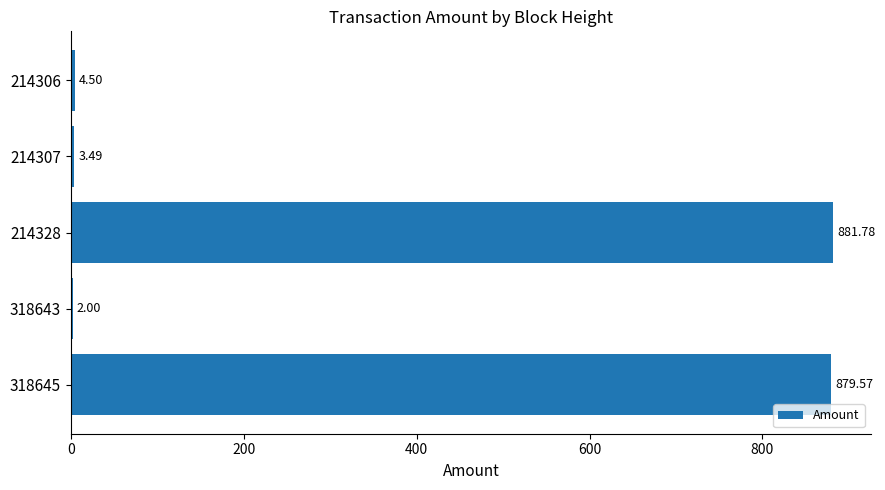

What is the sum of the values at 214306 and 214307?

8.0